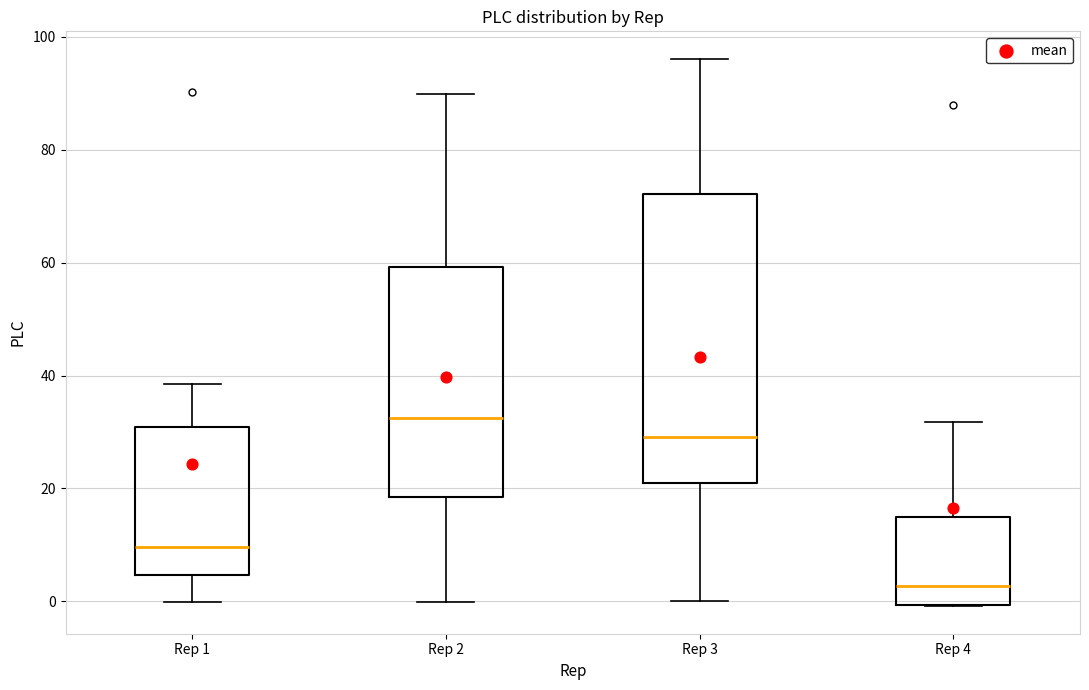

Reading left to right, transcribe this box plot: for each box, give where its median line is, the range the box spans, and where its two whiskers end, as read against the y-axis. The values are not printed on the chart, so give them approximately, as read against the axis.

Rep 1: median 10, box 4 to 30, whiskers 0 to 38
Rep 2: median 32, box 18 to 60, whiskers 0 to 90
Rep 3: median 30, box 20 to 72, whiskers 0 to 96
Rep 4: median 2, box 0 to 14, whiskers 0 to 32